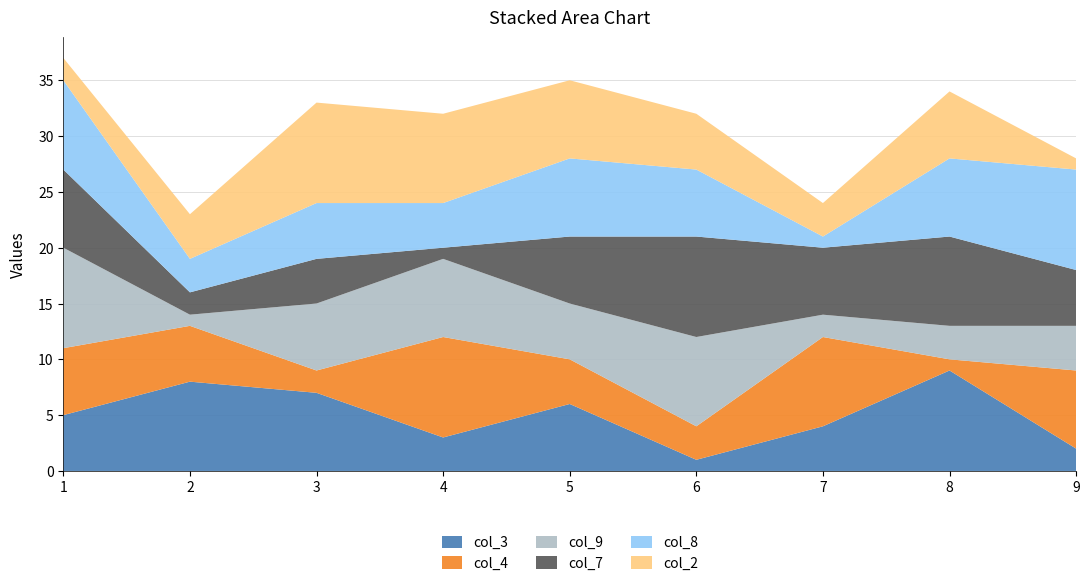

Reading left to right, what are all the values shown in this chart?

col_3: 5	8	7	3	6	1	4	9	2
col_4: 6	5	2	9	4	3	8	1	7
col_9: 9	1	6	7	5	8	2	3	4
col_7: 7	2	4	1	6	9	6	8	5
col_8: 8	3	5	4	7	6	1	7	9
col_2: 2	4	9	8	7	5	3	6	1